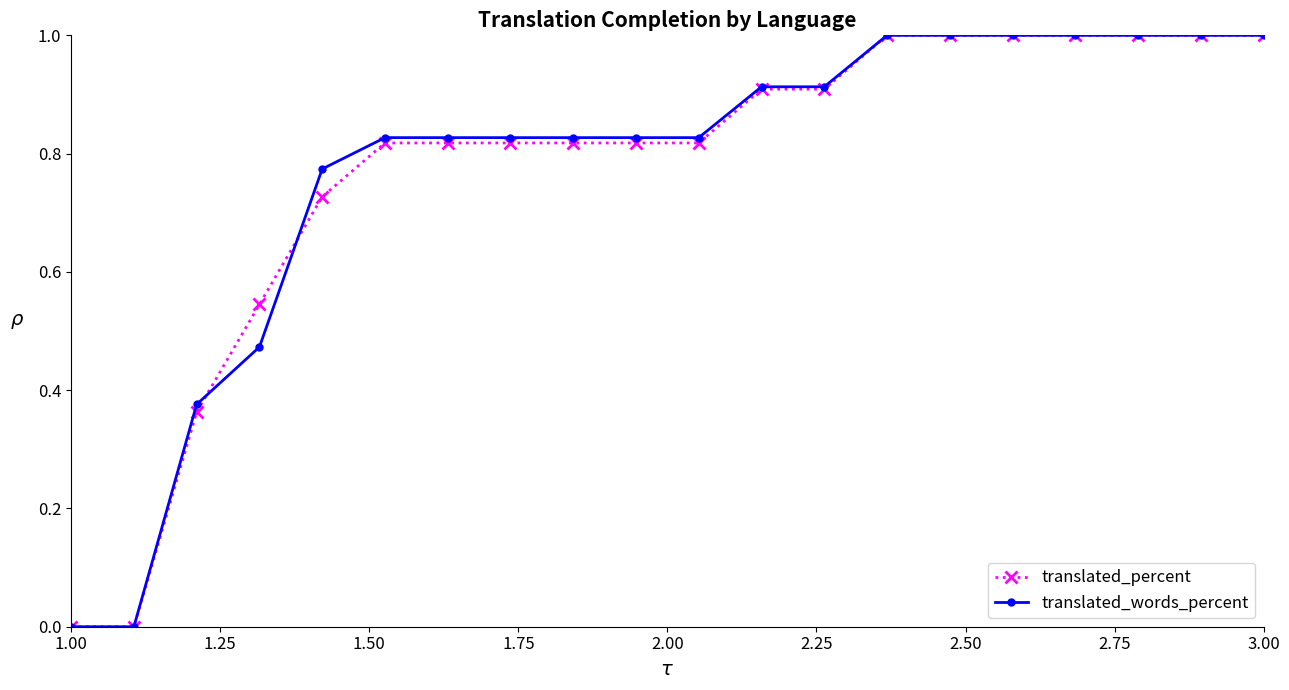

What is the maximum value shown in the chart?

1.0